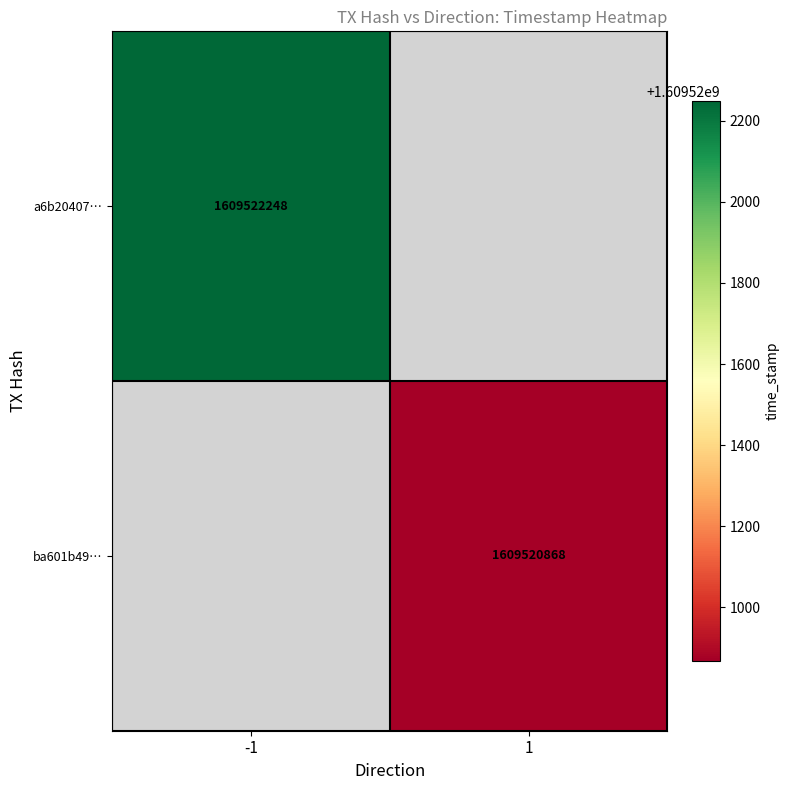

Which series has the largest total across all categories?

a6b20407fd26cbfafbbcf85b1d6296546f25008